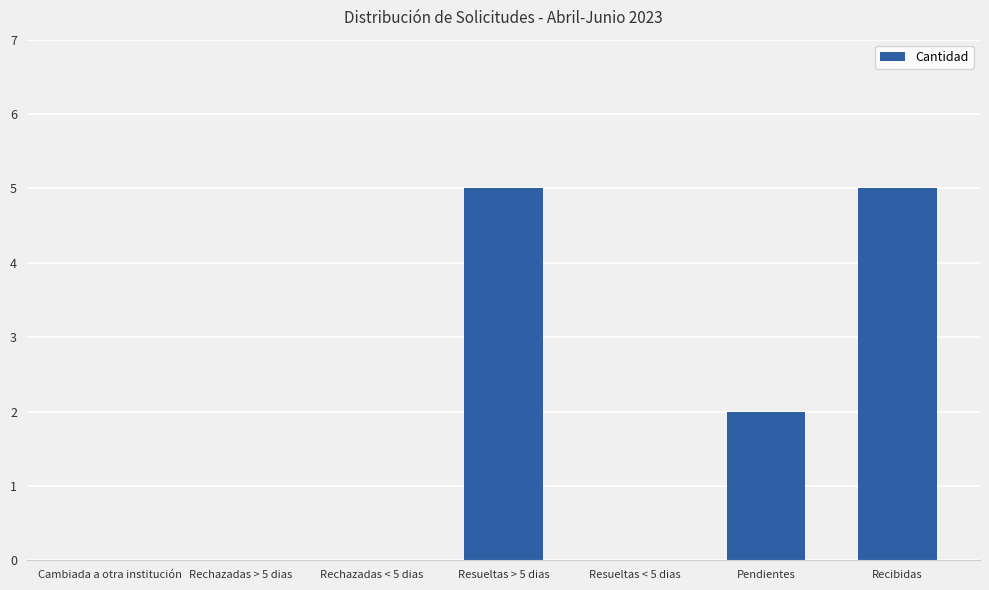

Reading left to right, extract all data points from this chart.

Cambiada a otra institución=0	Rechazadas > 5 dias=0	Rechazadas < 5 dias=0	Resueltas > 5 dias=5	Resueltas < 5 dias=0	Pendientes=2	Recibidas=5